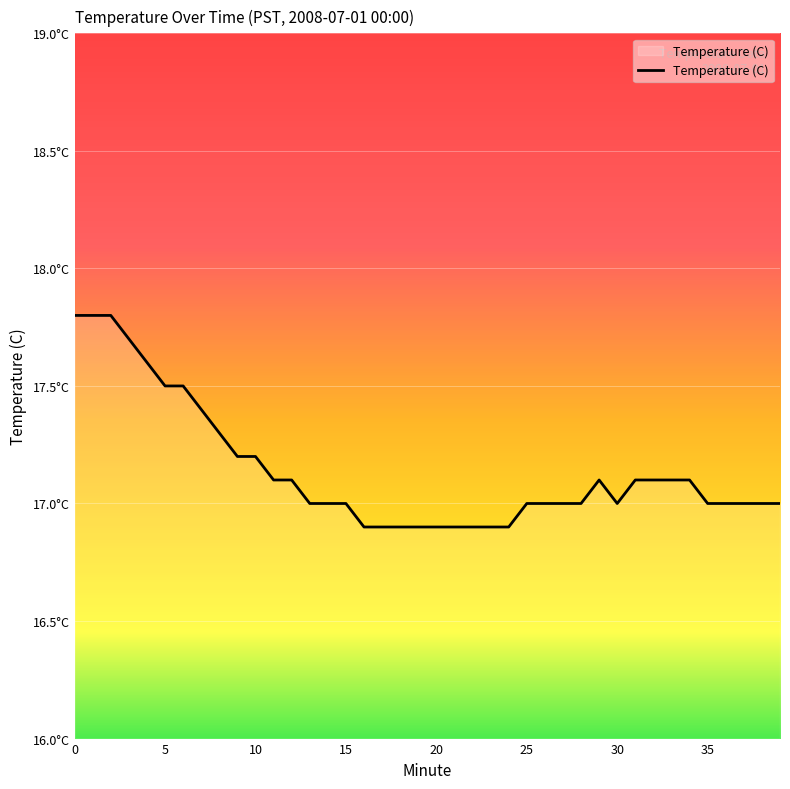

Is this an area chart (filled region under the line)?

Yes